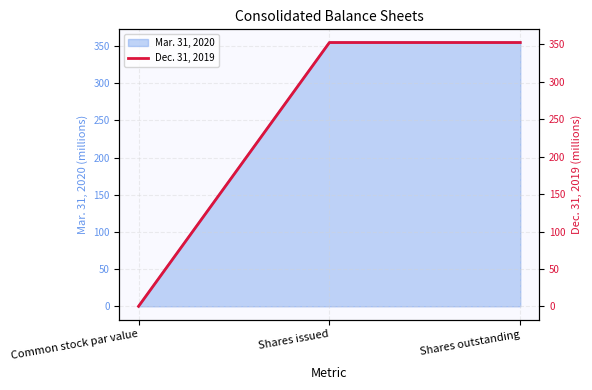

The value at Shares outstanding is 194.8. True or false?

False